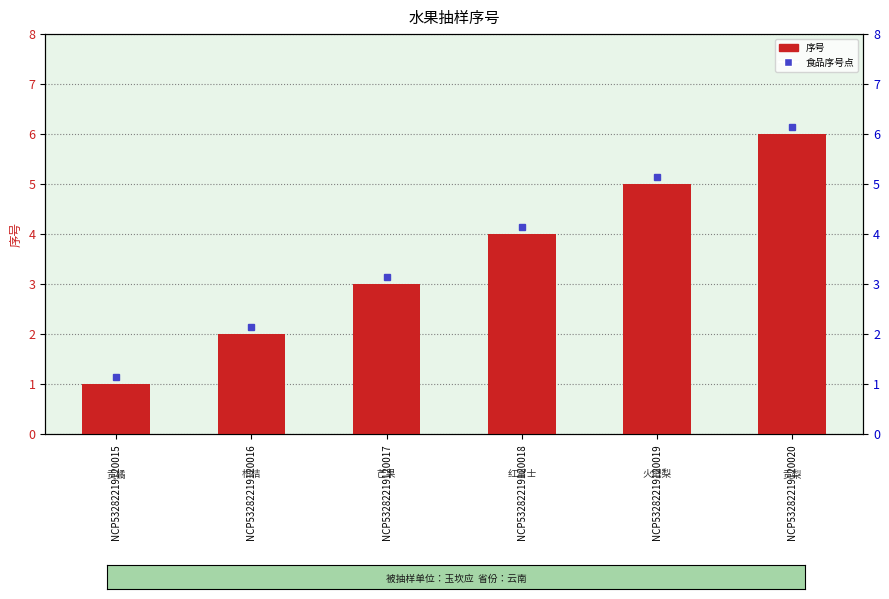

What is the sum of the values at NCP53282219120018 and NCP53282219120015?

5